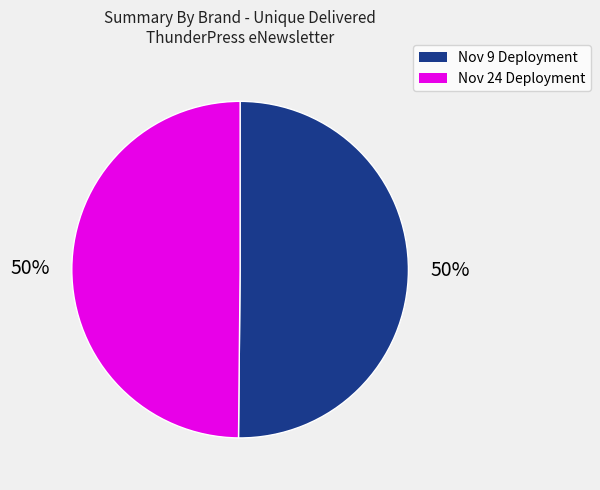

To the nearest percent, what is the average slice percentage?

50%